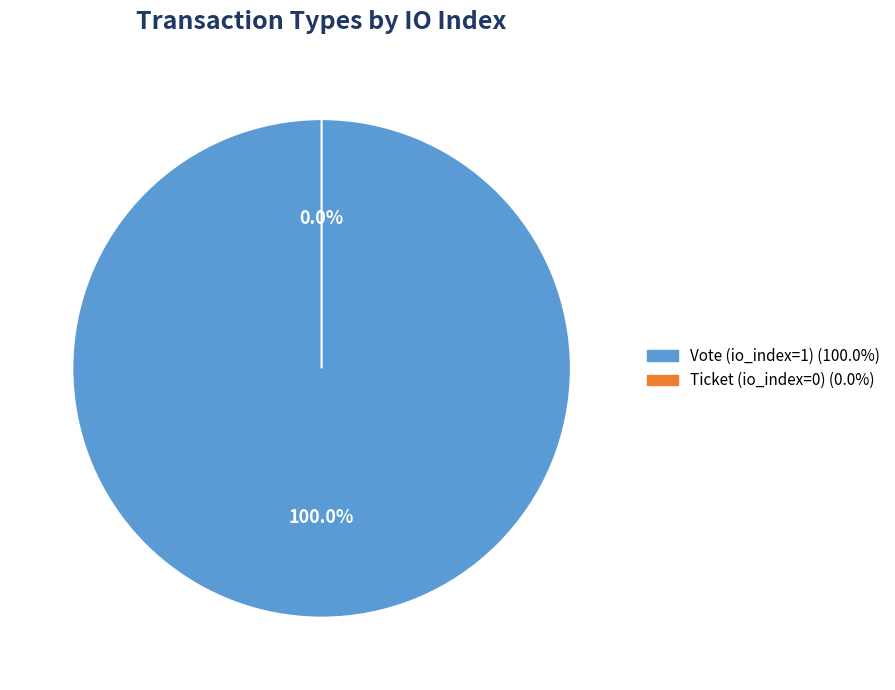

Is Ticket (io_index=0) the majority of the pie?

No